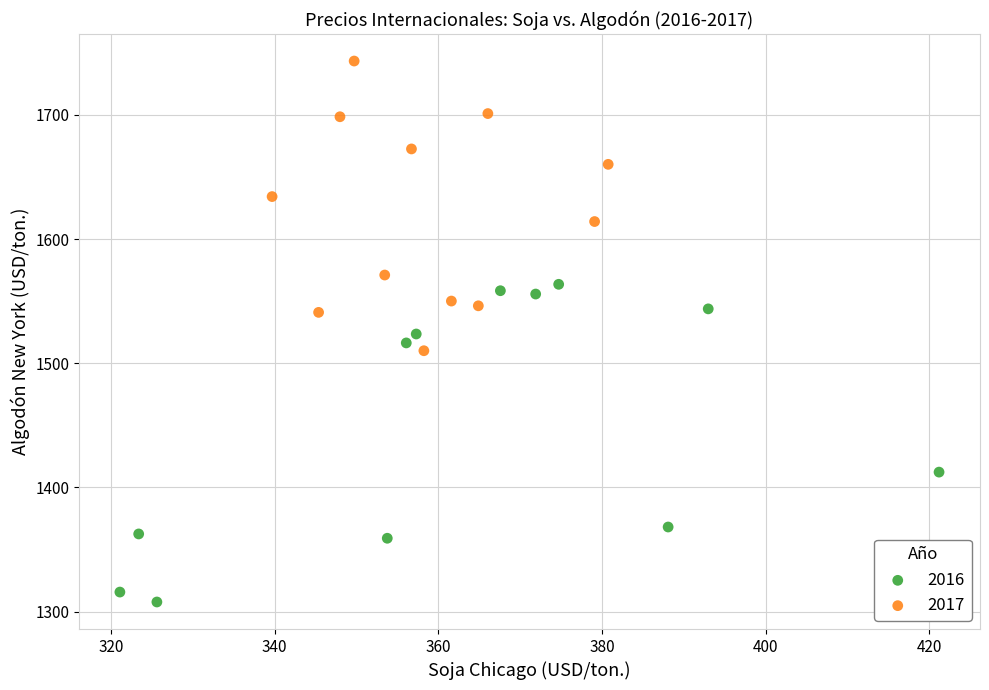

Which series contains the highest Y value?

2017